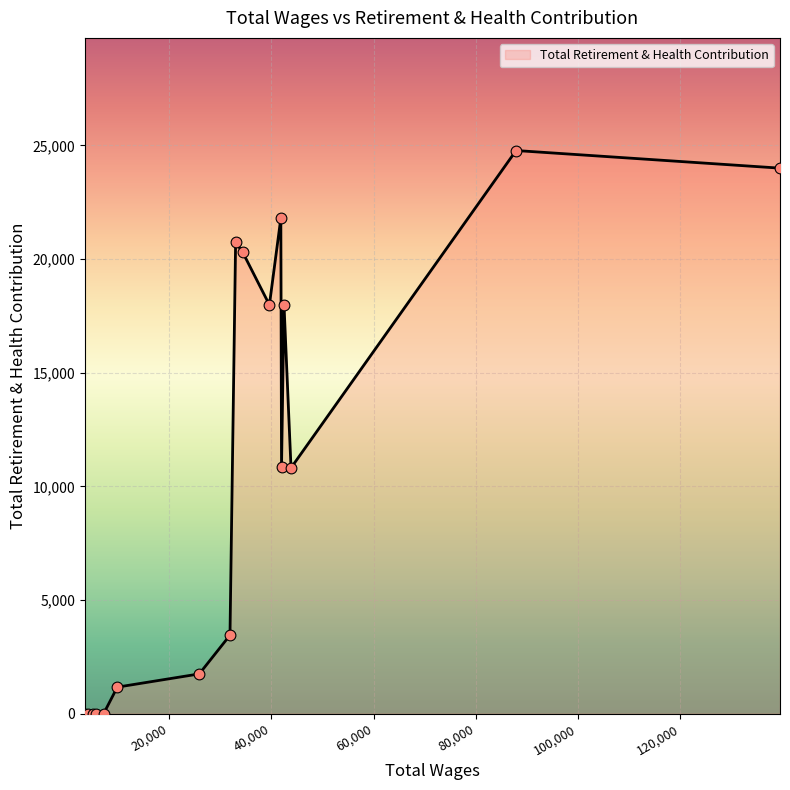

What is the greatest value displayed?

24775